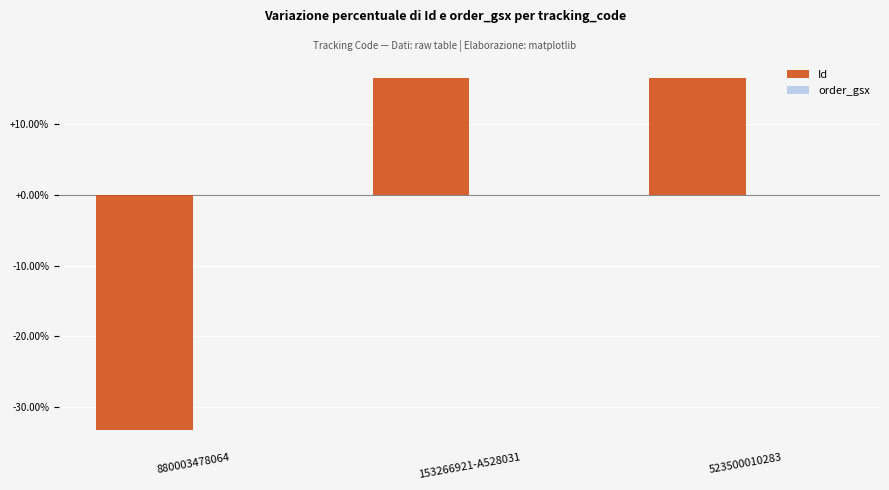

What position from the right is 523500010283?

1